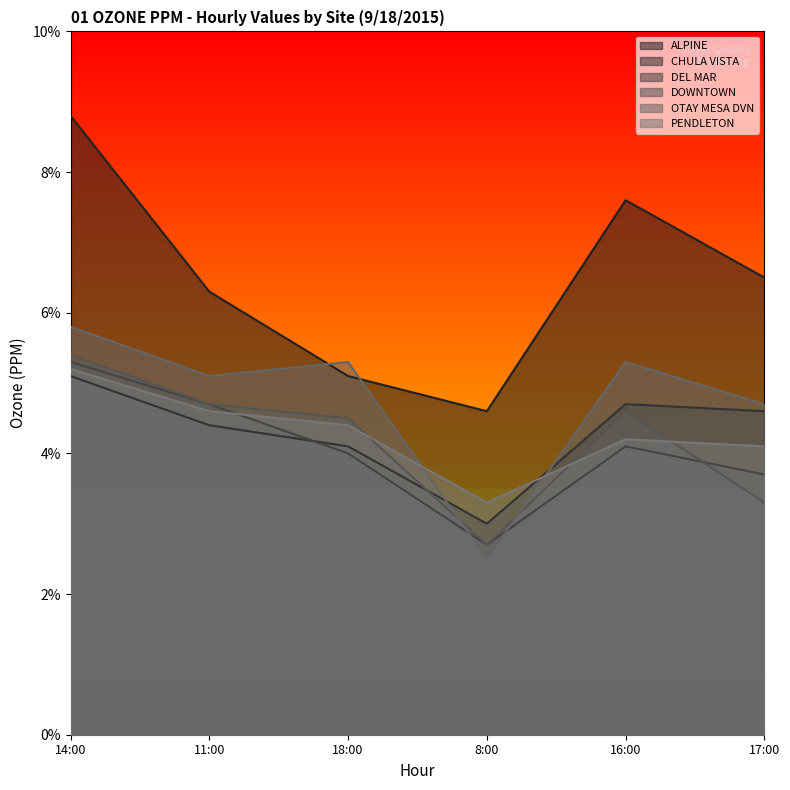

Reading right to left, list all the values displayed in this chart.

ALPINE: 0.1	0.1	0.0	0.1	0.1	0.1
CHULA VISTA: 0.0	0.0	0.0	0.0	0.0	0.1
DEL MAR: 0.0	0.0	0.0	0.0	0.0	0.1
DOWNTOWN: 0.0	0.0	0.0	0.0	0.0	0.1
OTAY MESA DVN: 0.0	0.1	0.0	0.1	0.1	0.1
PENDLETON: 0.0	0.0	0.0	0.0	0.0	0.1